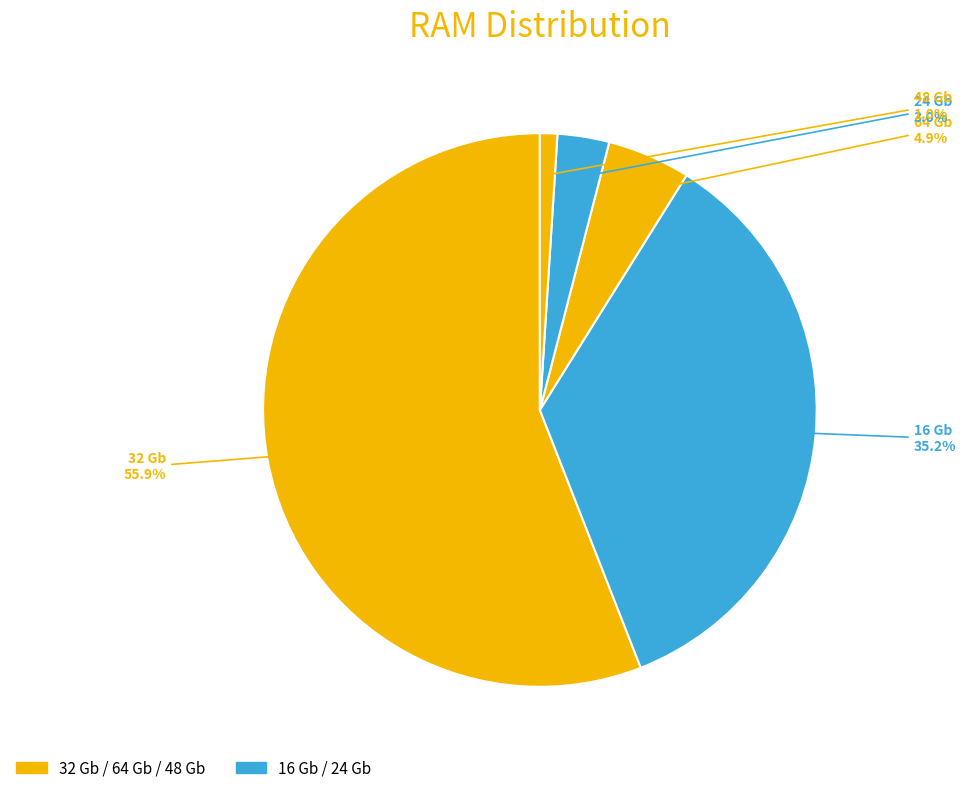

To the nearest percent, what is the average slice percentage?

20%